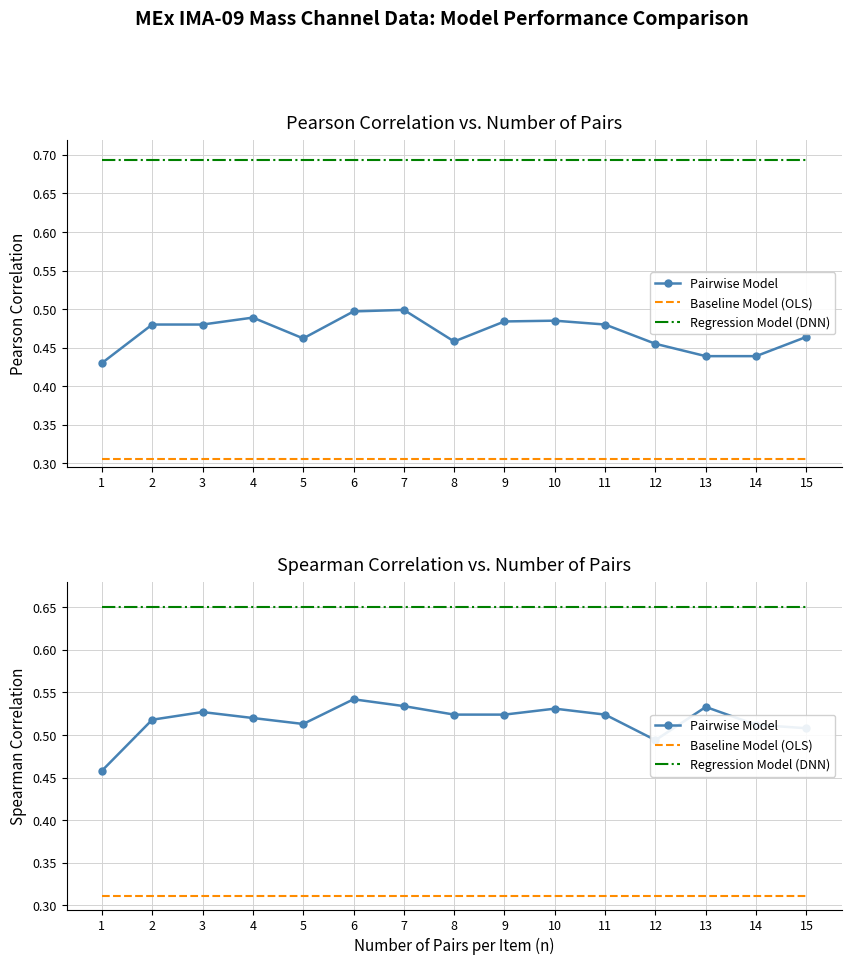

What is the sum of all Baseline Model (OLS) values?

4.7